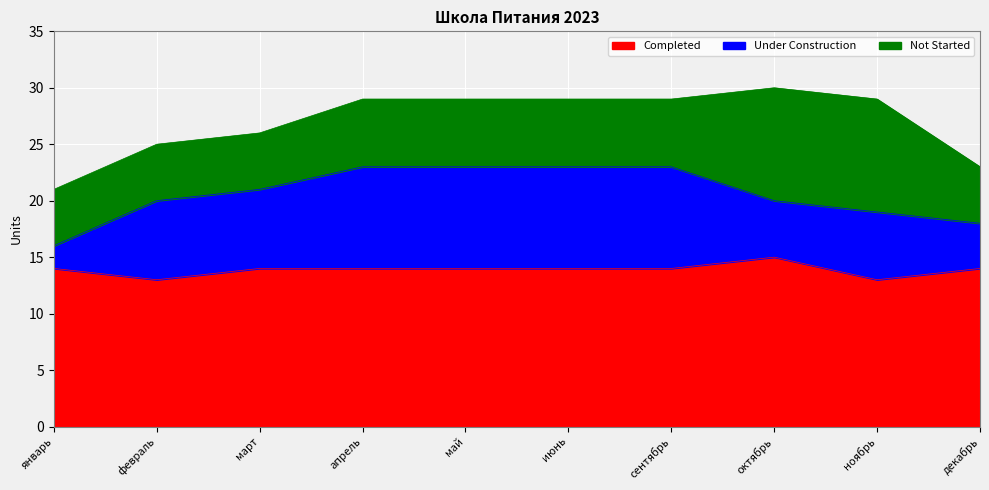

What is the difference between the second highest and second lowest values in the Completed series?

1